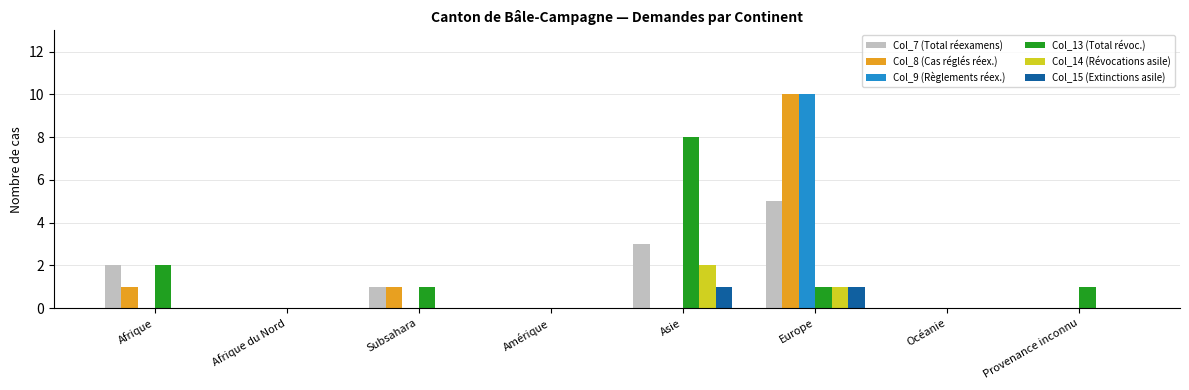

How many categories are shown in the chart?

8